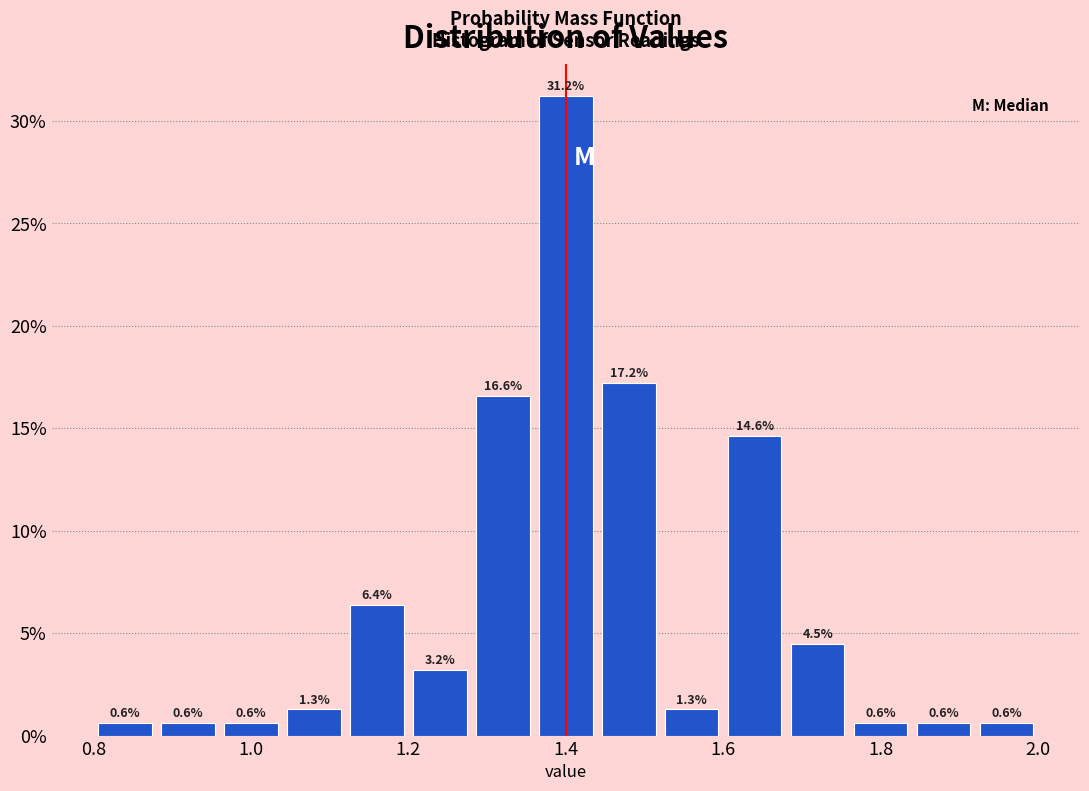

Reading left to right, transcribe this chart: for each bar, give the range it covers on the x-axis and its height.

0.80 to 0.88: 0.6
0.88 to 0.96: 0.6
0.96 to 1.04: 0.6
1.04 to 1.12: 1.3
1.12 to 1.20: 6.4
1.20 to 1.28: 3.2
1.28 to 1.36: 16.6
1.36 to 1.44: 31.2
1.44 to 1.52: 17.2
1.52 to 1.60: 1.3
1.60 to 1.68: 14.6
1.68 to 1.76: 4.5
1.76 to 1.84: 0.6
1.84 to 1.92: 0.6
1.92 to 2.00: 0.6